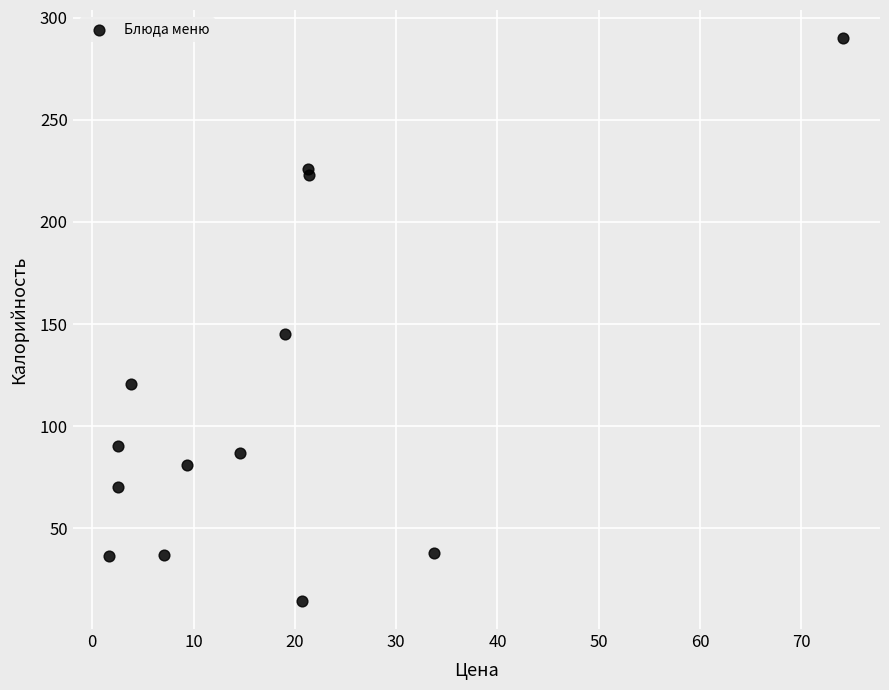

What Y value in the scatter plot is closest to 152?

145.0